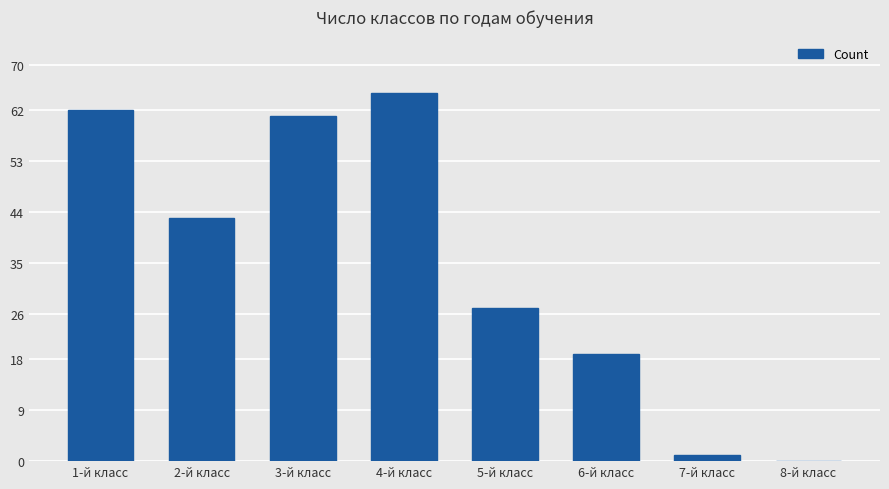

Are the bars horizontal?

No